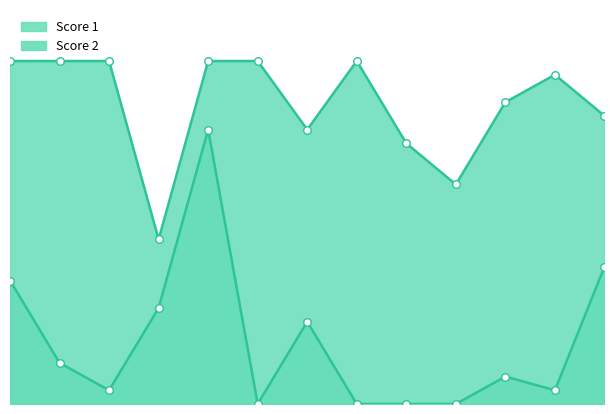

Which series contains the highest Y value?

Score 1